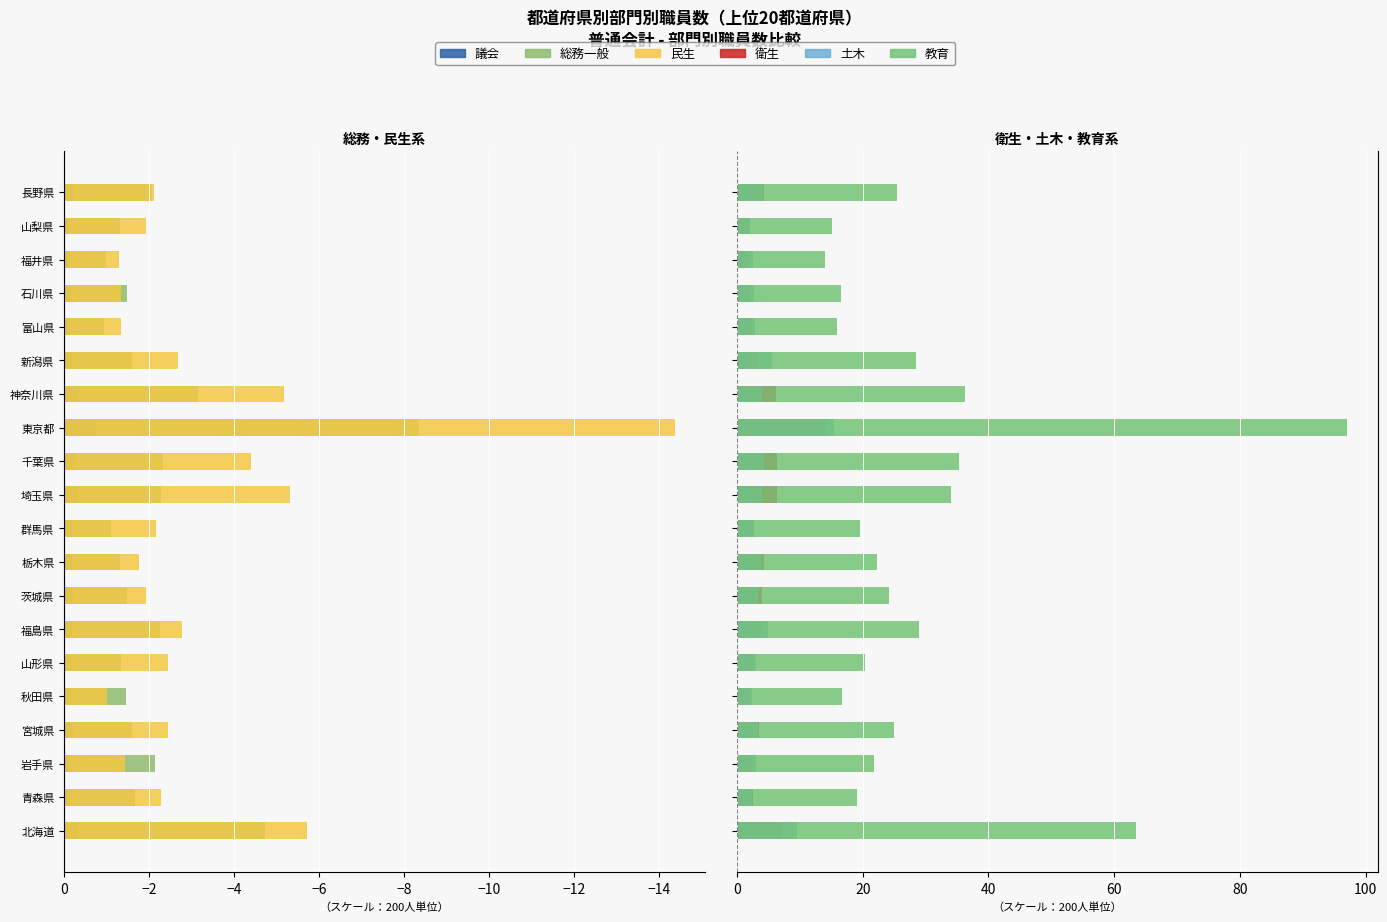

What is the greatest value displayed?

97.1